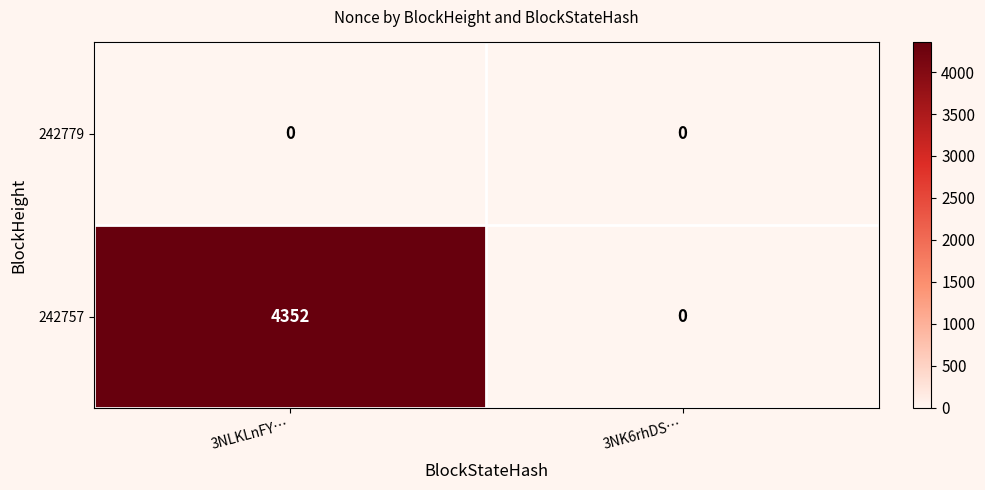

Which series has the largest range (max minus min)?

242757